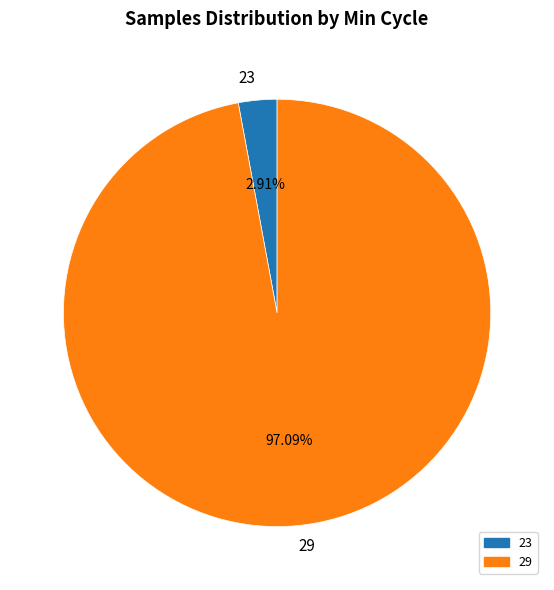

Does any single category account for the majority?

Yes